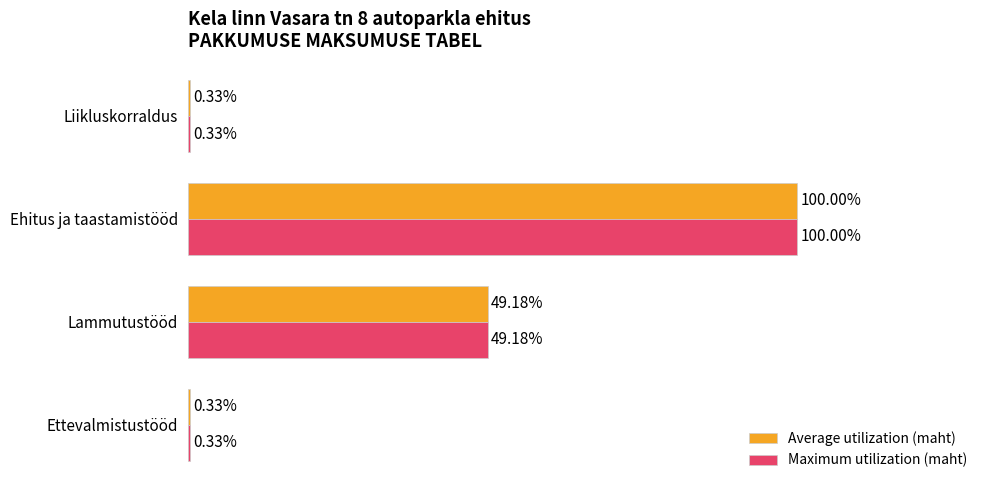

At which category is the sum across all series the highest?

Ehitus ja taastamistööd